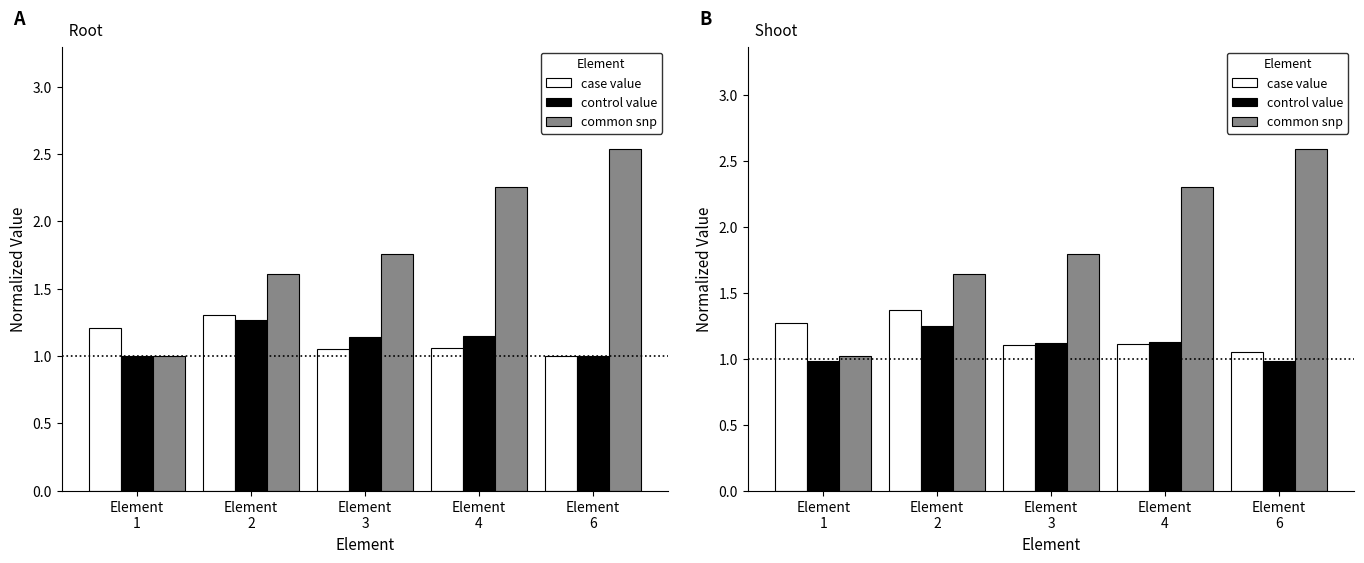

What is the average value of the control value series?

1.1